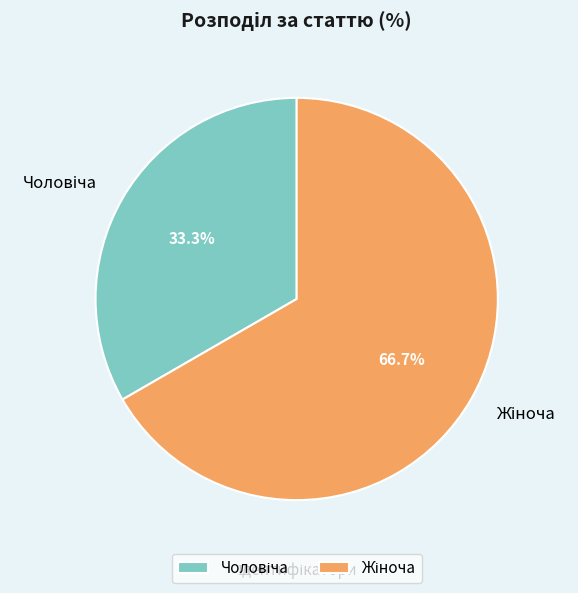

How many slices are in this pie chart?

2